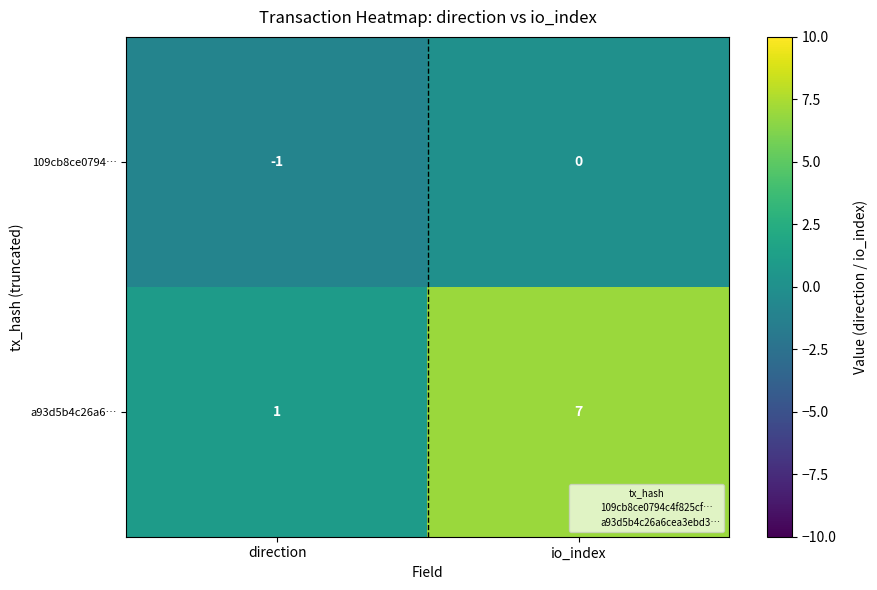

True or false: a93d5b4c26a6… has a value of 0 at direction.

False